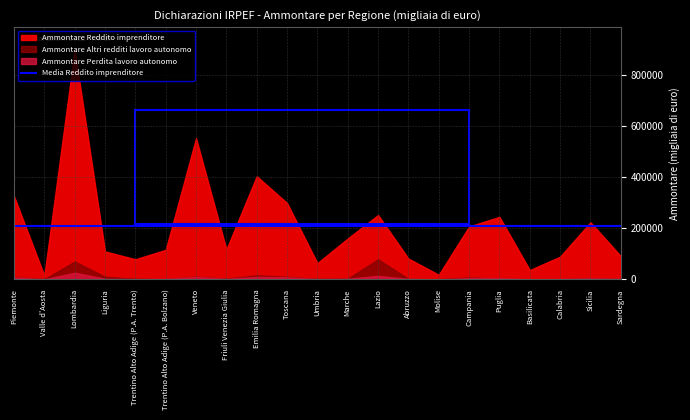

The value of Ammontare Altri redditi lavoro autonomo at Liguria is 10403. True or false?

True